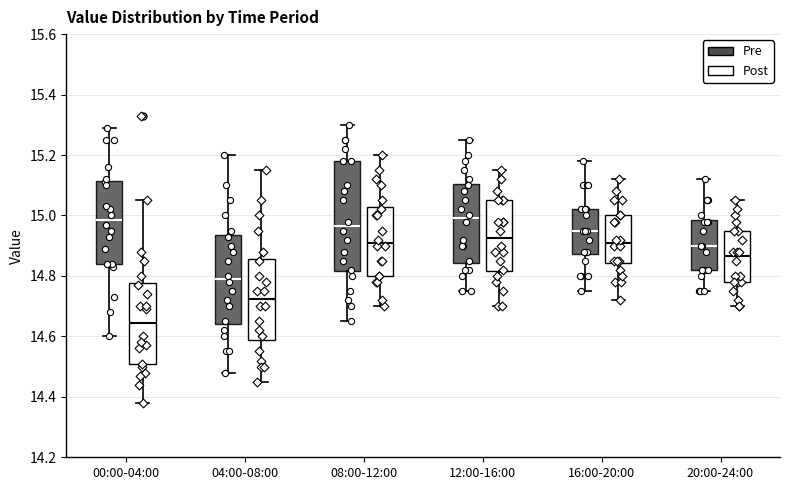

Which box has the lowest median line?

00:00-04:00 (Post)